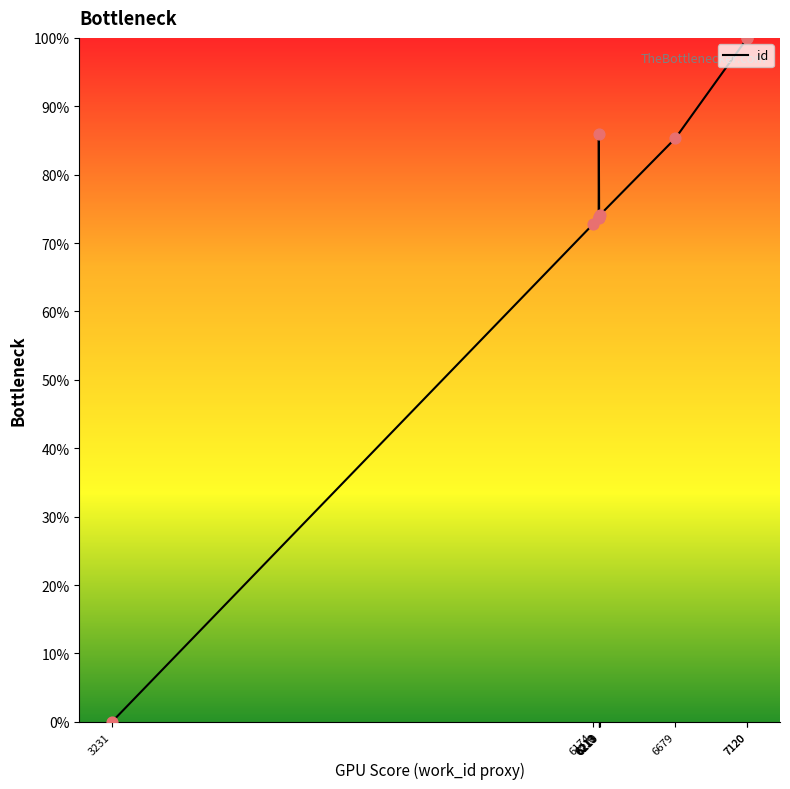

Between 6213 and 7120, which is larger?

7120